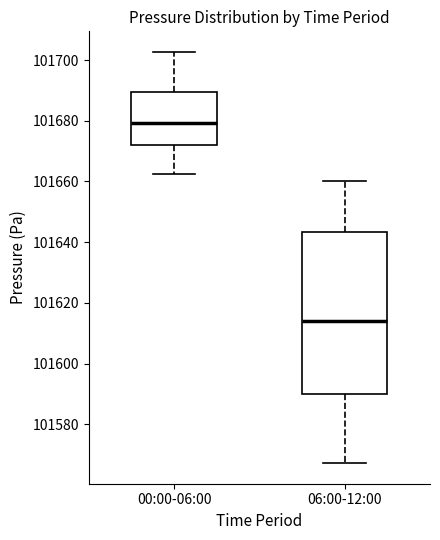

Which box's median line is the lowest?

06:00-12:00